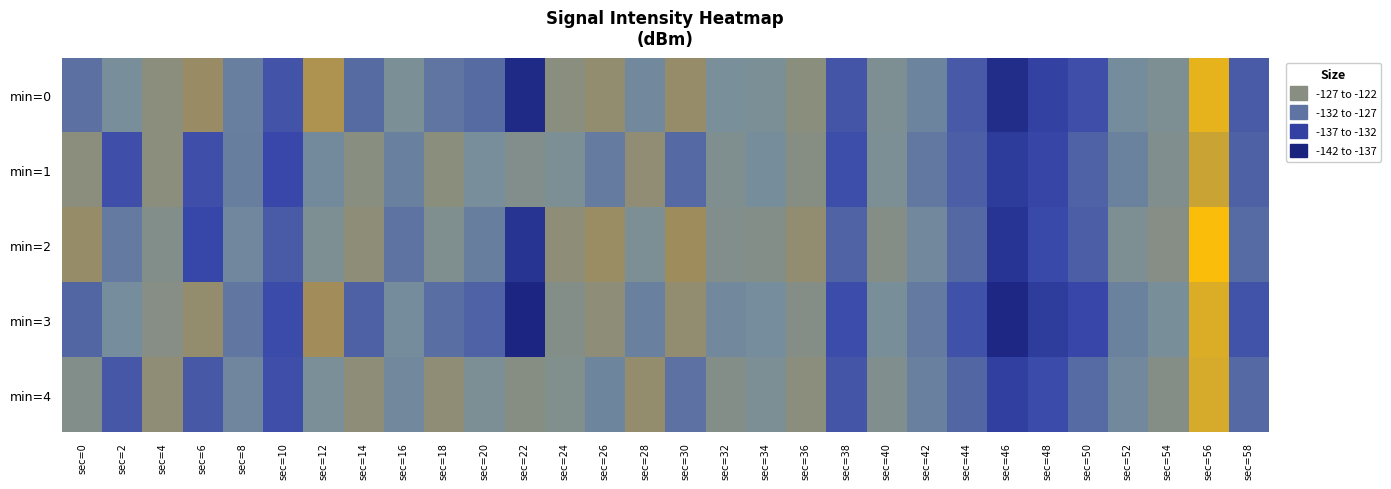

List the series in order of their peak value, highest first.

min=2, min=0, min=3, min=4, min=1